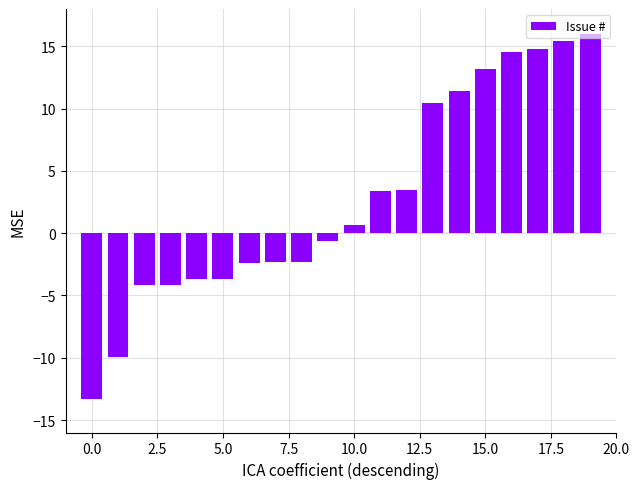

What is the value of the 20th bar from the left?

16.0